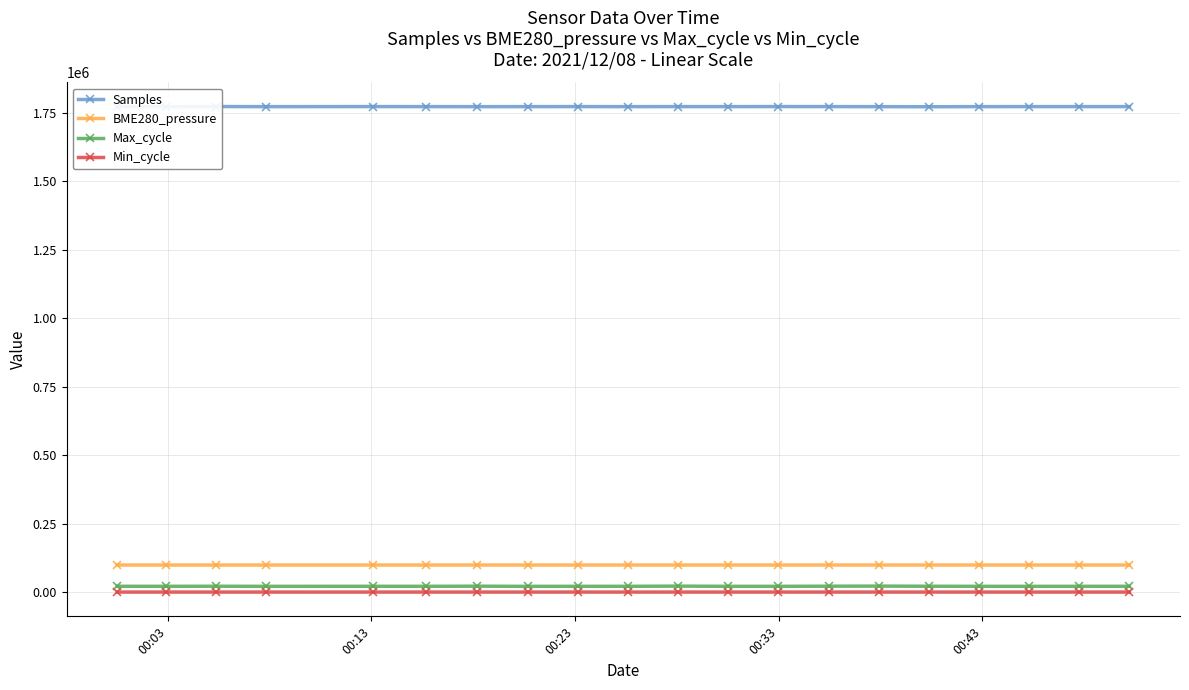

True or false: Max_cycle has more than 1 interior local peaks.

True